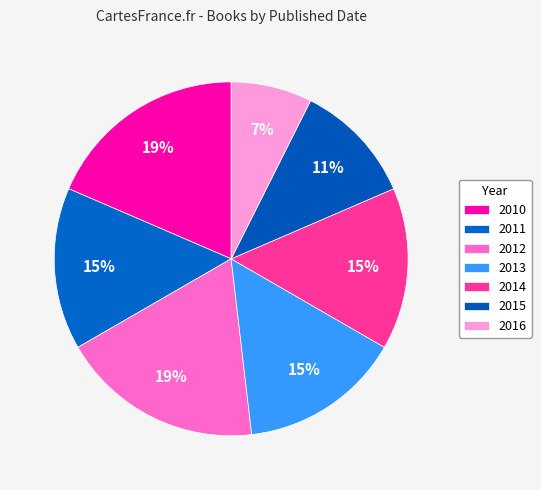

Which slice is the largest?

2010